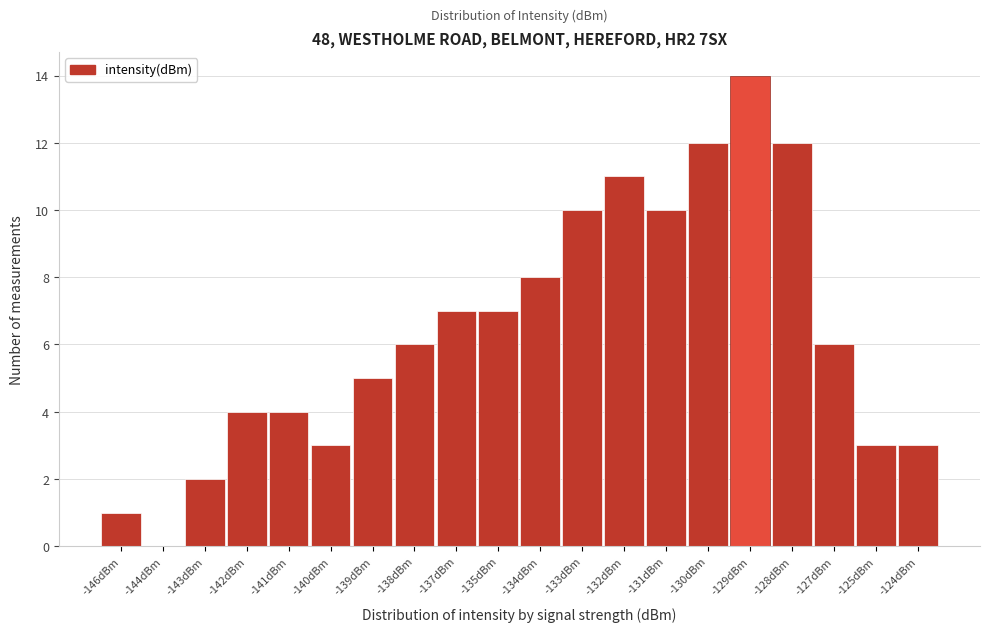

Reading left to right, transcribe all the data shown in this chart.

-146dBm=1	-144dBm=0	-143dBm=2	-142dBm=4	-141dBm=4	-140dBm=3	-139dBm=5	-138dBm=6	-137dBm=7	-135dBm=7	-134dBm=8	-133dBm=10	-132dBm=11	-131dBm=10	-130dBm=12	-129dBm=14	-128dBm=12	-127dBm=6	-125dBm=3	-124dBm=3